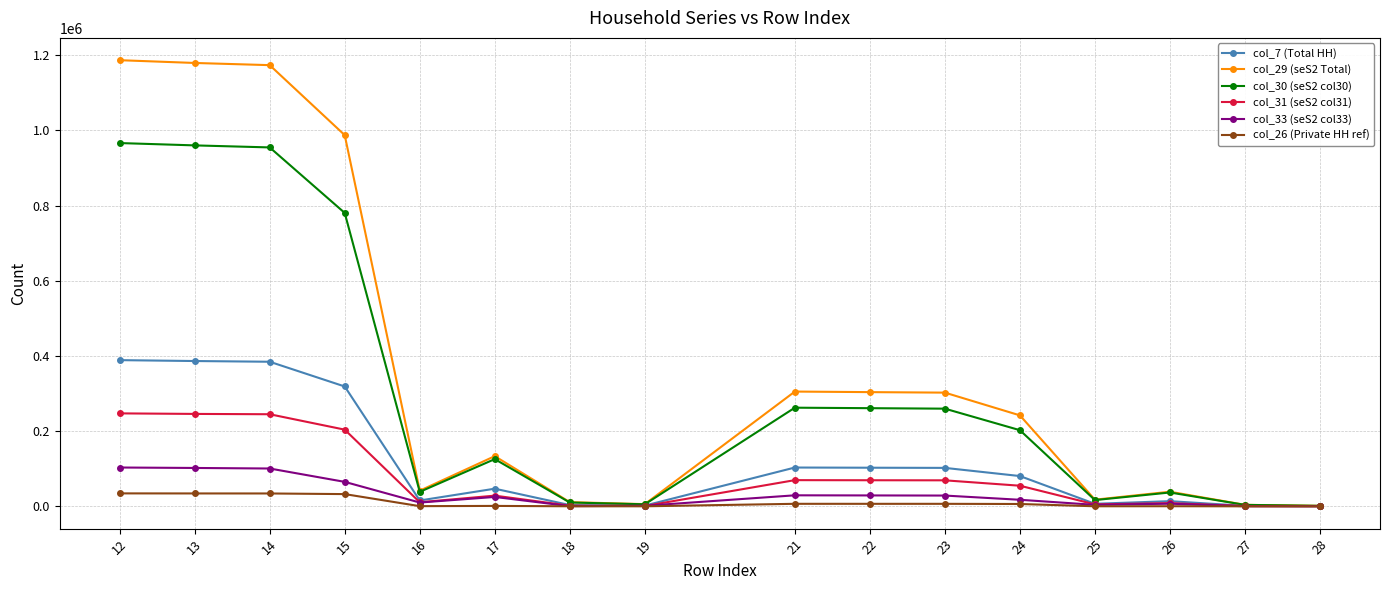

List the series in order of their peak value, lowest first.

col_26 (Private HH ref), col_33 (seS2 col33), col_31 (seS2 col31), col_7 (Total HH), col_30 (seS2 col30), col_29 (seS2 Total)